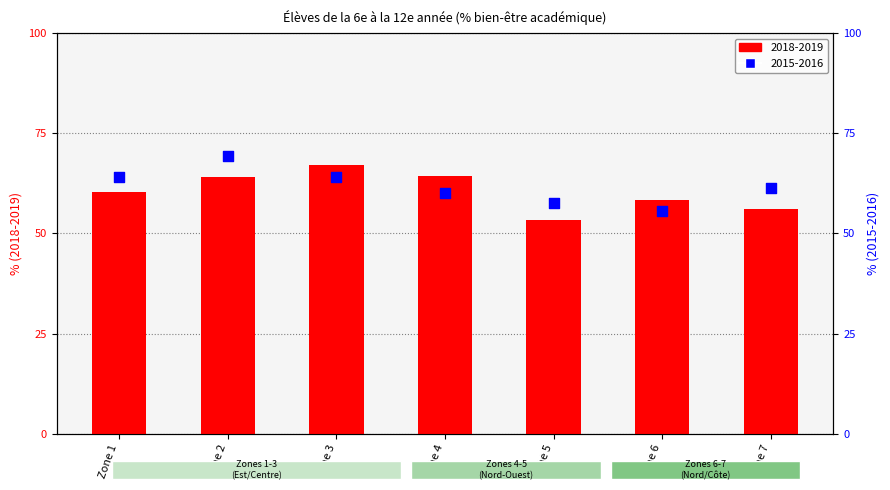

What is the total value across all series at Zone 6?

113.8